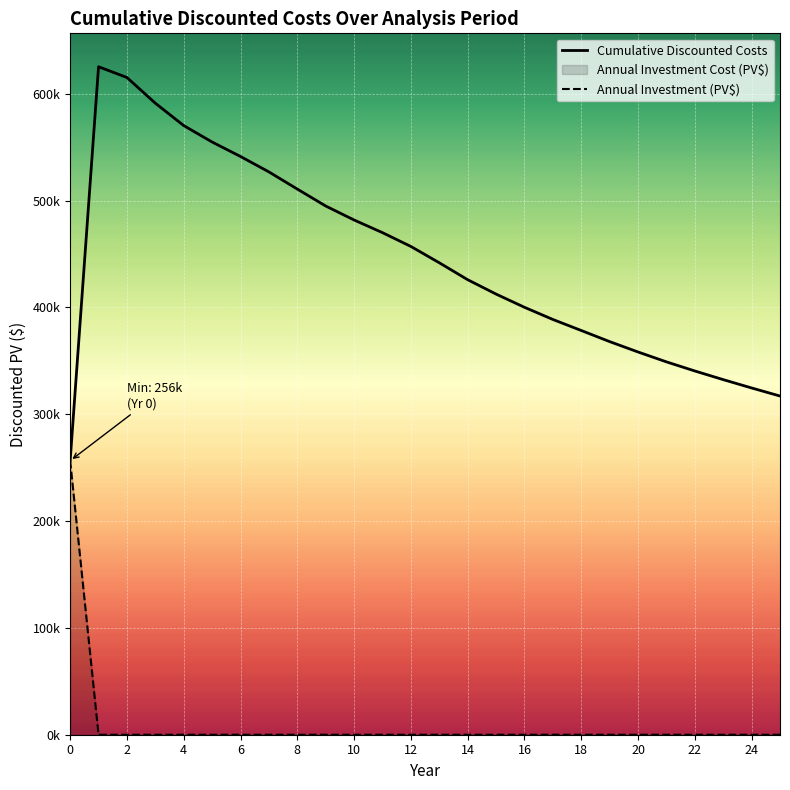

At 15, list the series in order from smallest to largest.

Annual Investment (PV$), Cumulative Discounted Costs